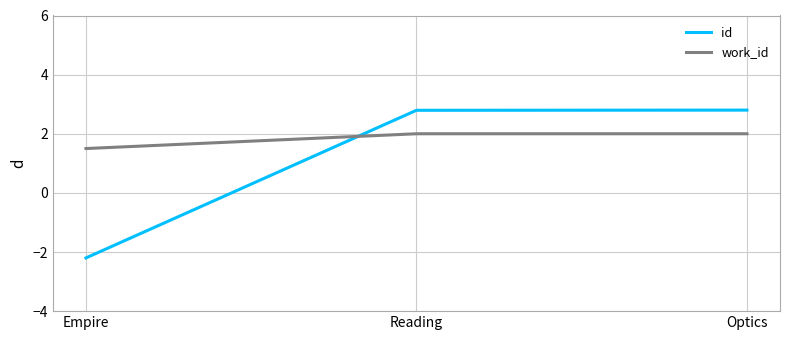

What are all the series names shown in the legend?

id, work_id